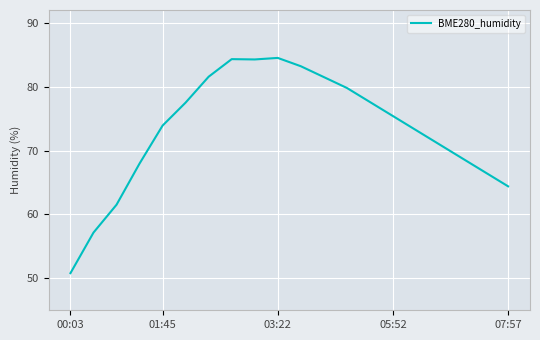

What is the maximum value shown in the chart?

84.5